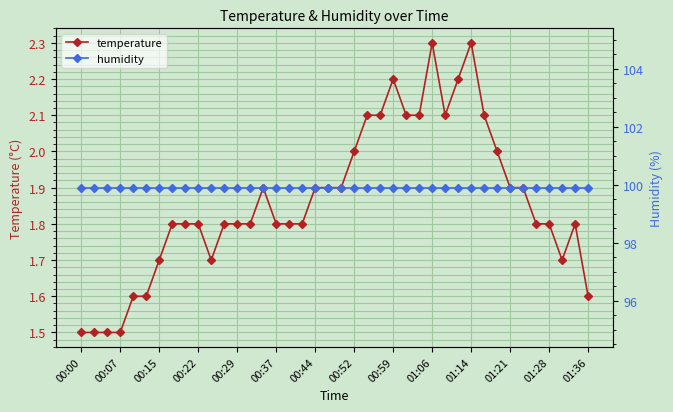

What is the highest value of the humidity series?

99.9